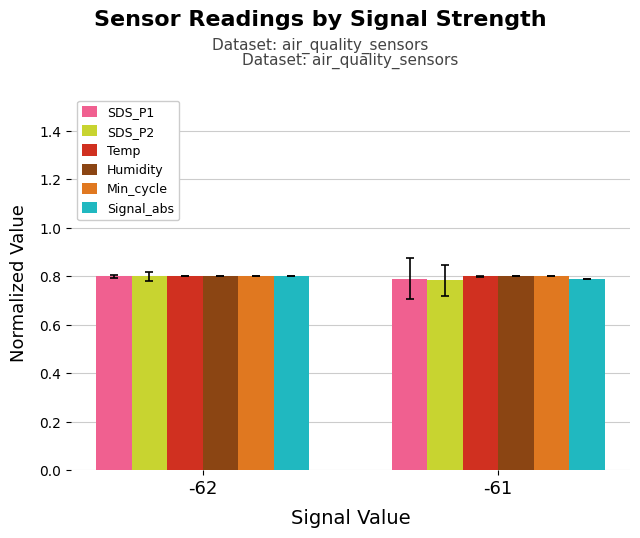

Does the chart contain stacked bars?

No